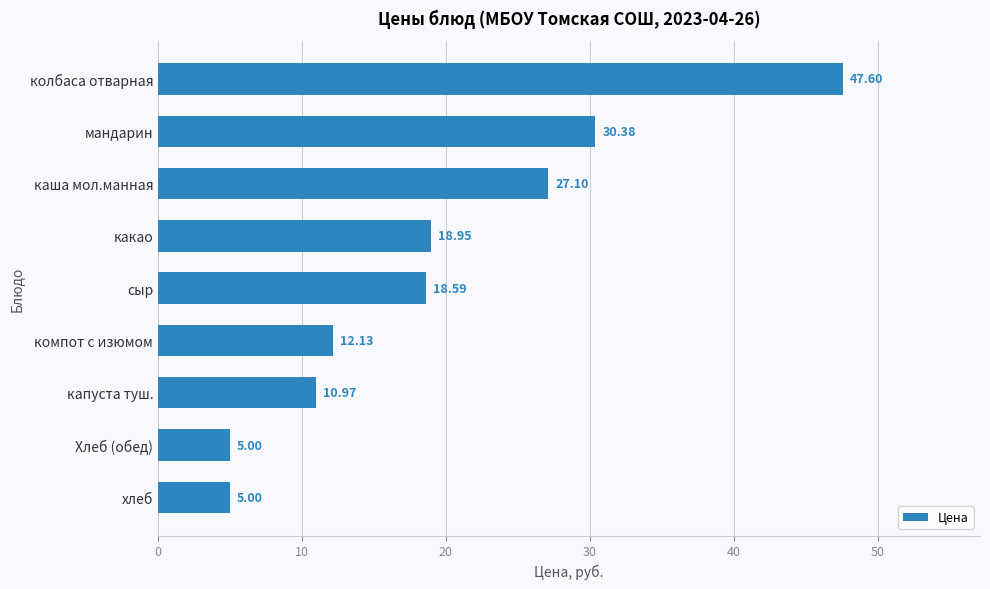

What is the difference between the maximum and second lowest values?

42.6